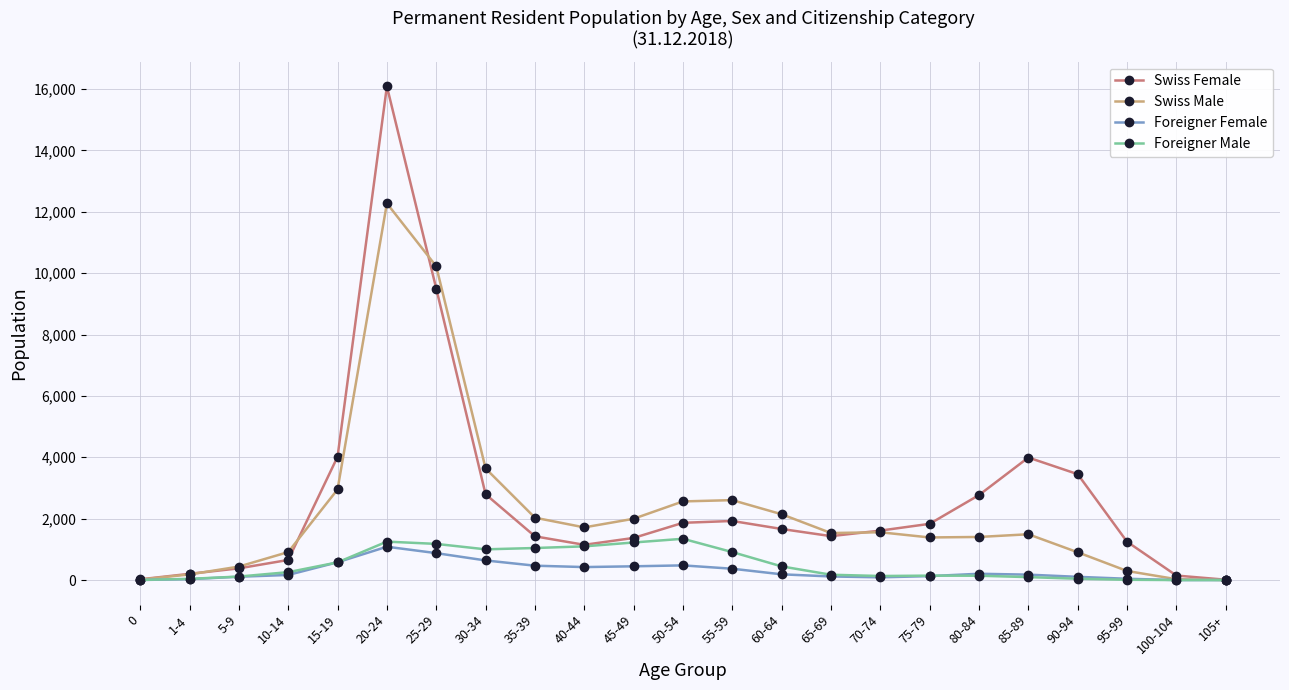

Count the number of data series in this chart.

4